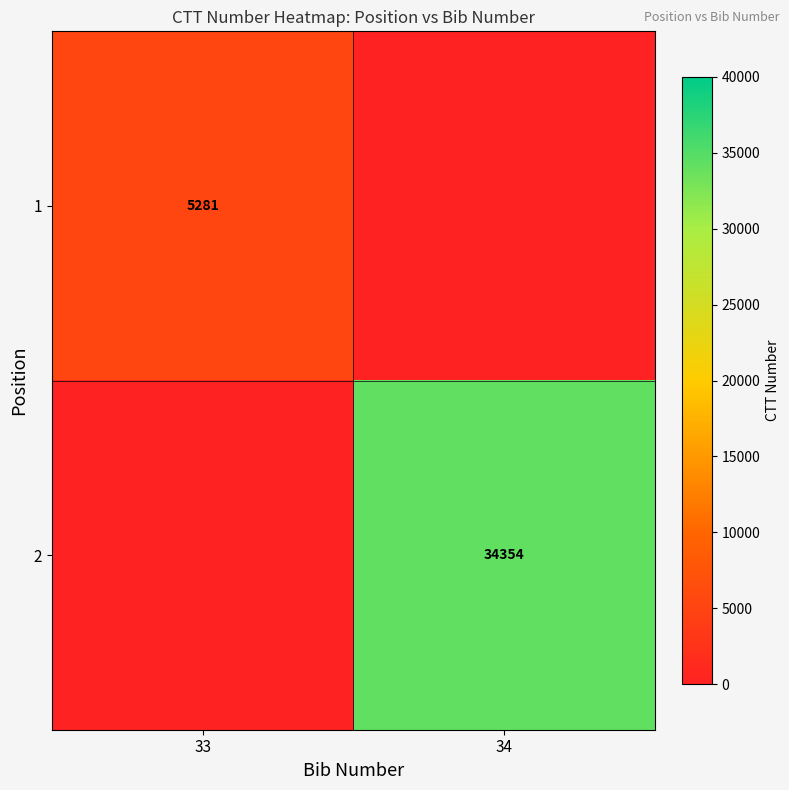

Is the value of 2 at 34 greater than the value of 1 at 33?

Yes